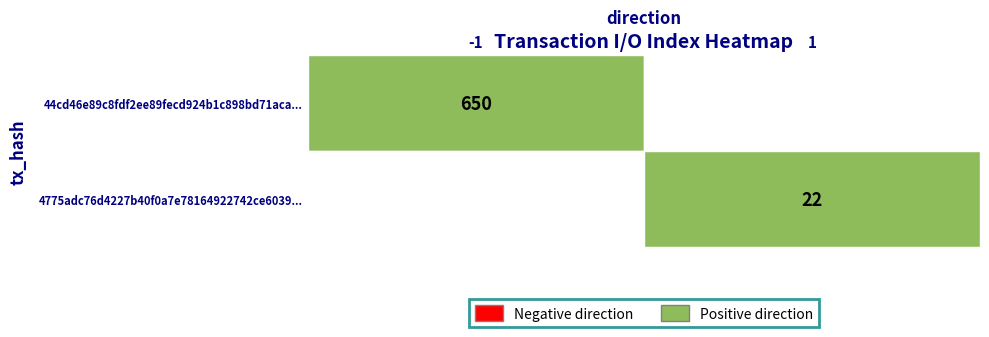

Reading left to right, transcribe all the data shown in this chart.

44cd46e89c8fdf2ee89fecd924b1c898bd71aca...: direction=-1	io_index=650
4775adc76d4227b40f0a7e78164922742ce6039...: direction=1	io_index=22